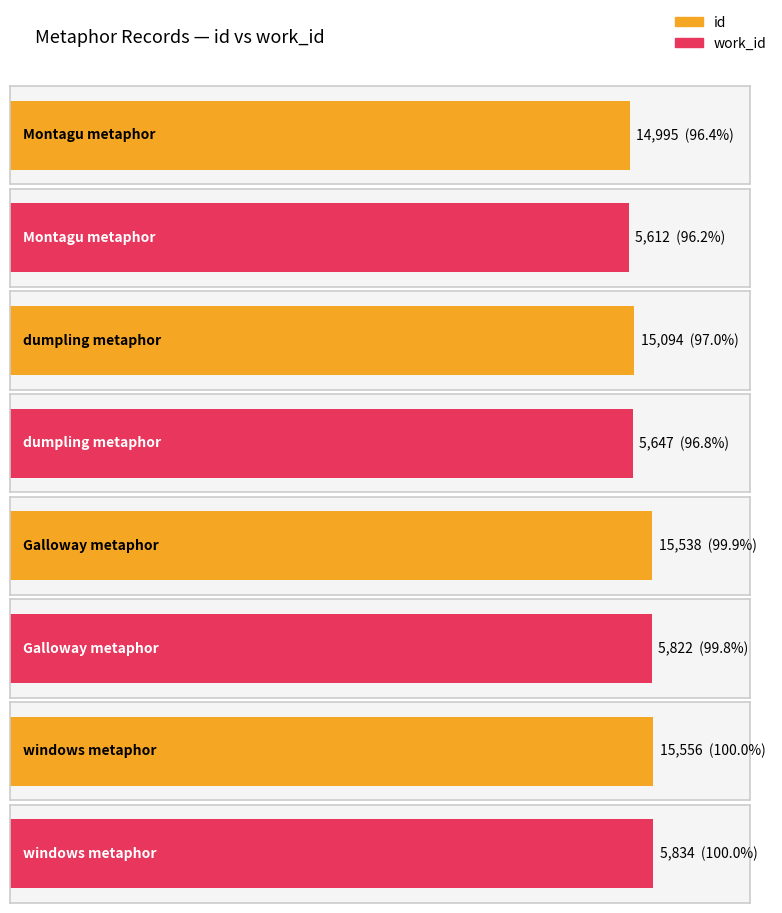

Reading left to right, extract all data points from this chart.

id: 14995	15094	15538	15556
work_id: 5612	5647	5822	5834